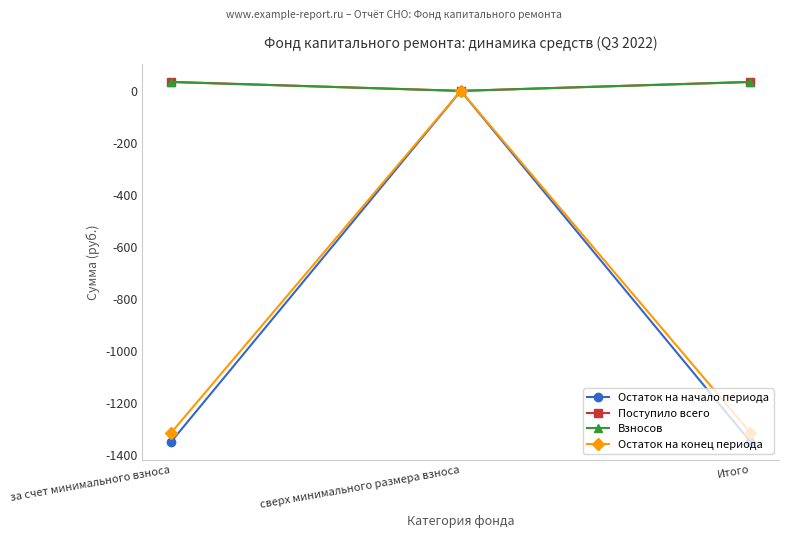

What position from the left is за счет минимального взноса?

1